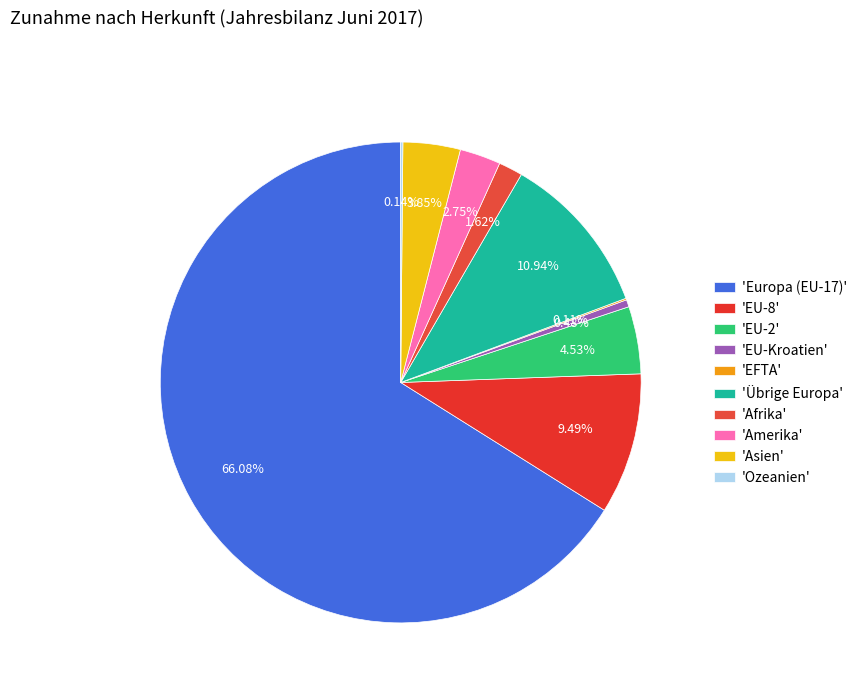

Count the number of slices in the pie.

10